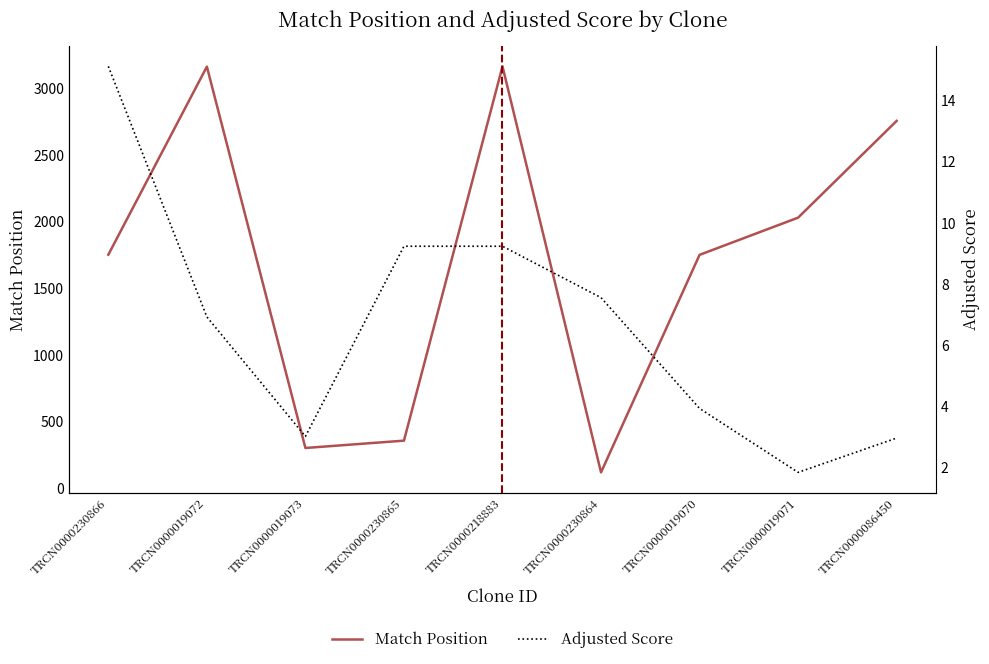

At which label does Adjusted Score reach its minimum?

TRCN0000019071